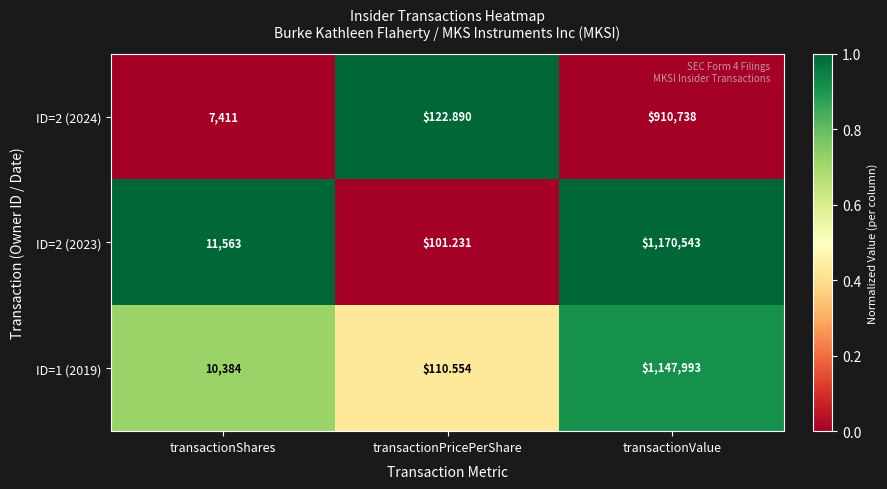

Which series changed the most between transactionShares and transactionValue?

ID=2 (2023)